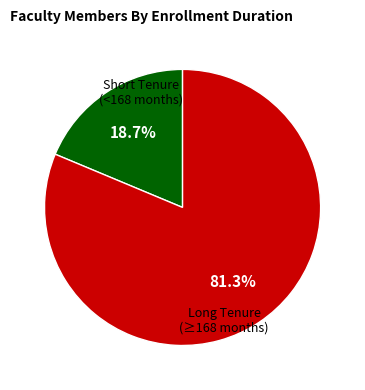

Does any single category account for the majority?

Yes